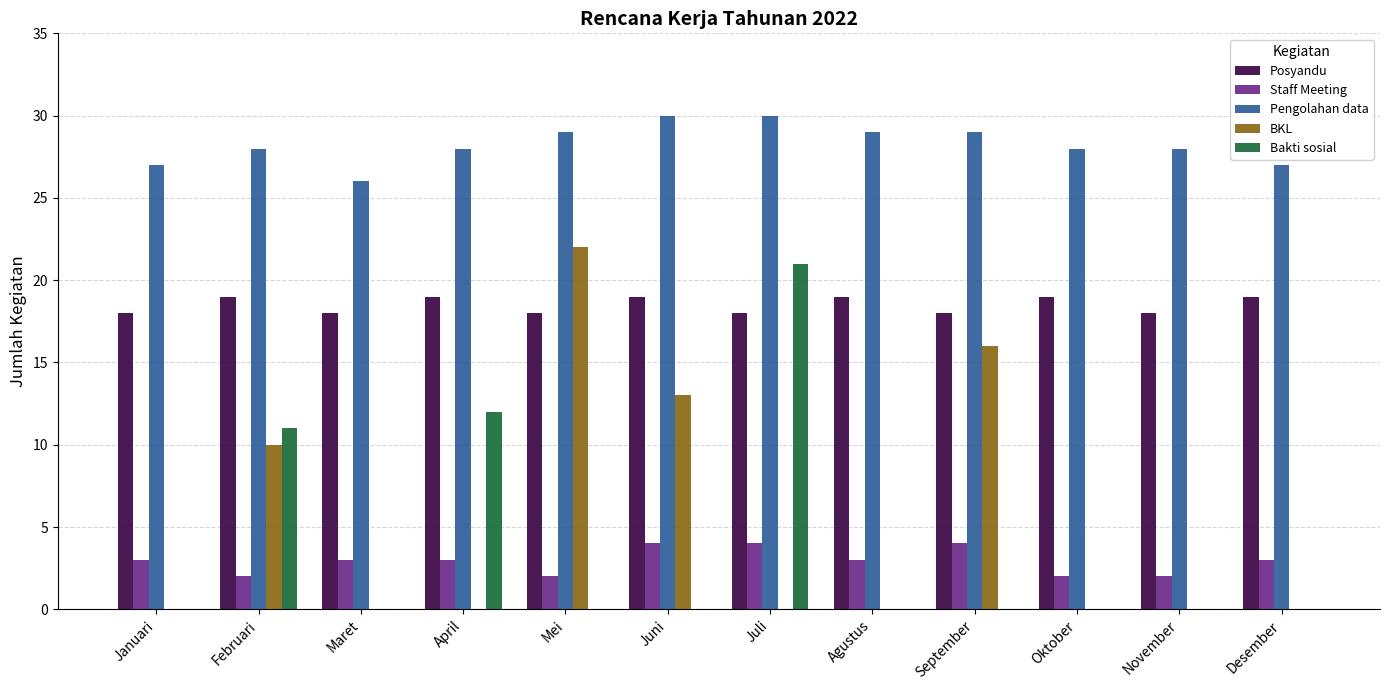

Read the Posyandu value at April.

19